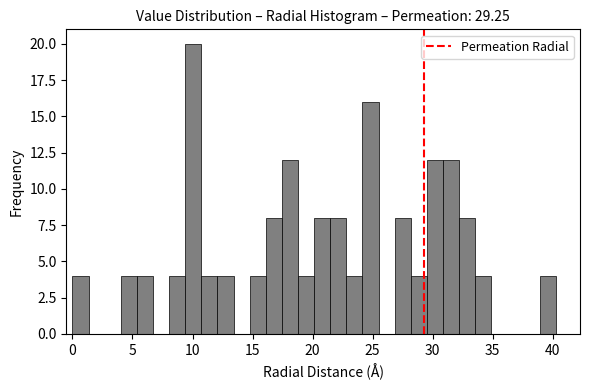

Read against the x-axis, roughly where is the centre of the tallest bar?

10.0